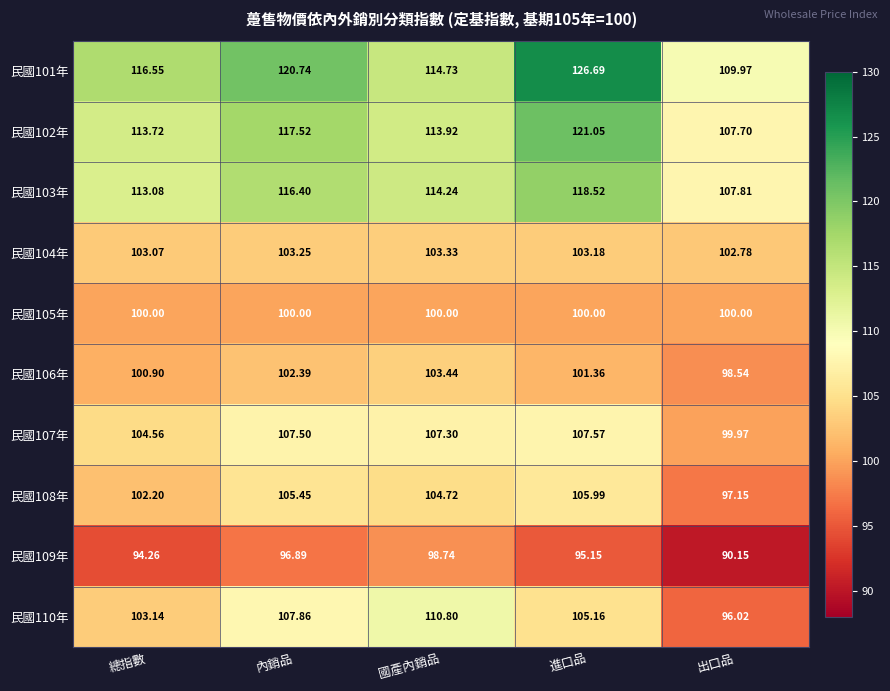

List the labels in order of 民國102年 value, smallest first.

出口品, 總指數, 國產內銷品, 內銷品, 進口品